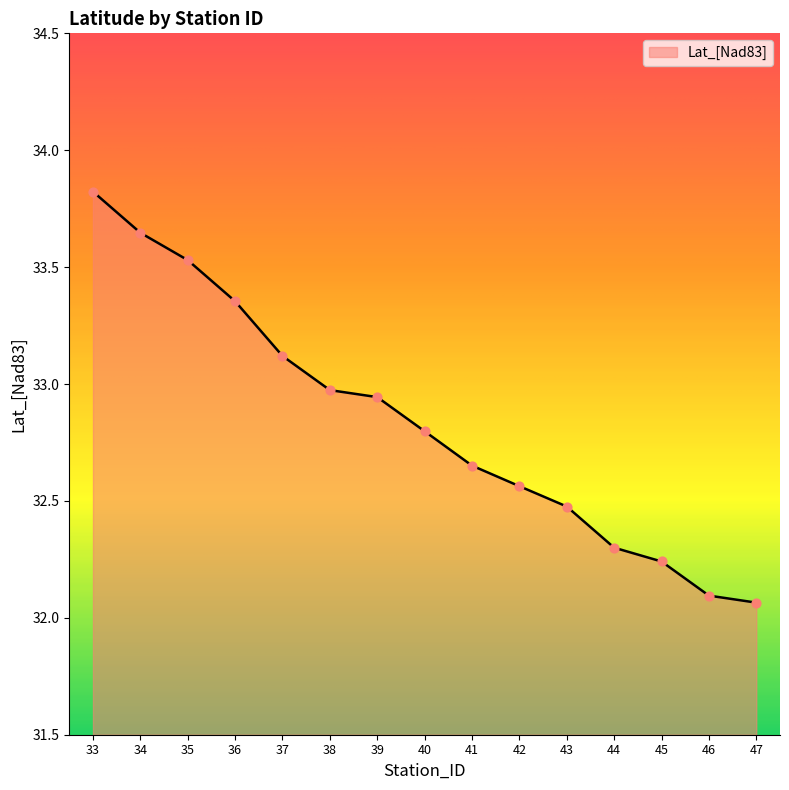

Which has a higher value, 37 or 34?

34